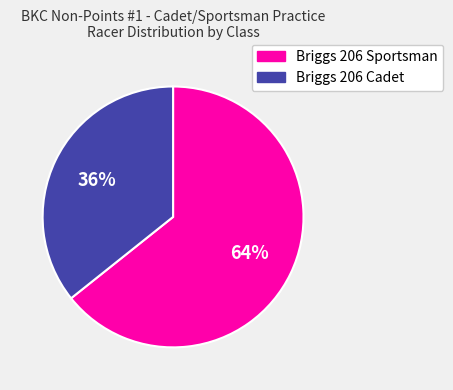

How many segments does this pie chart have?

2